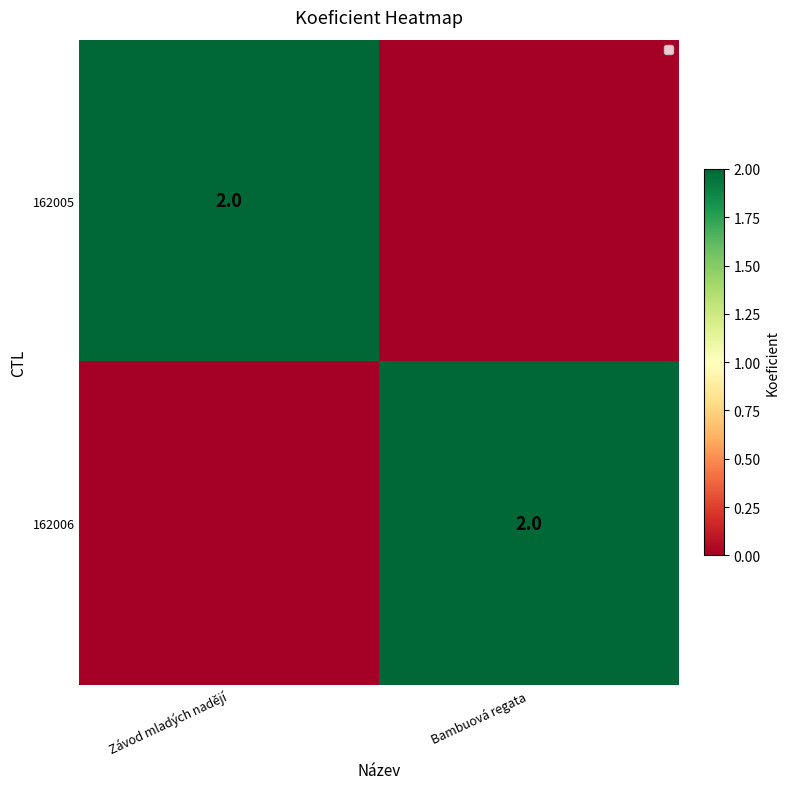

The value of 162006 at Bambuová regata is 2. True or false?

True